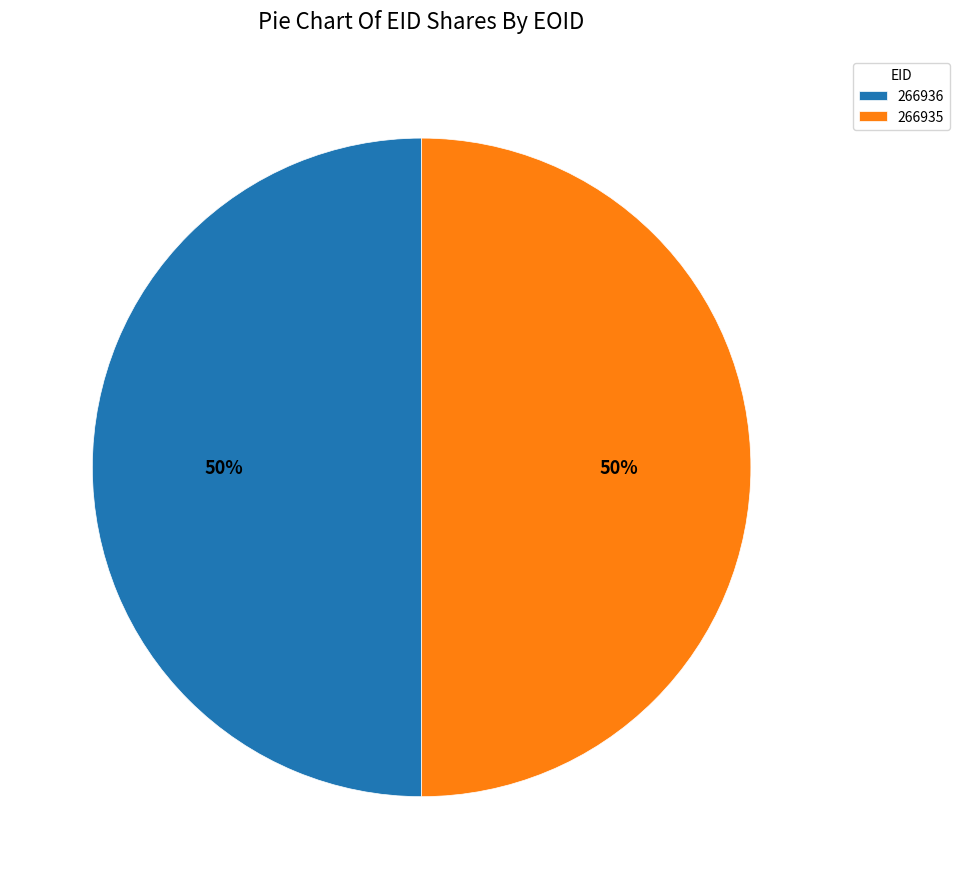

Is it true that 266936 is 50% of the pie?

True